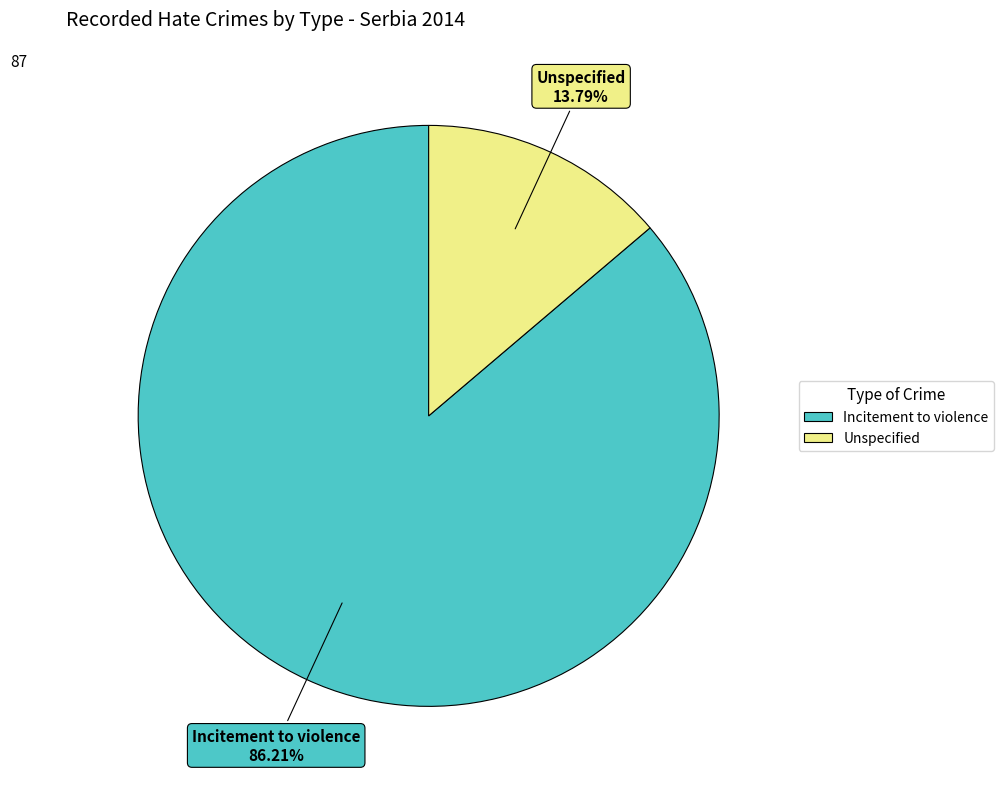

How many segments does this pie chart have?

2